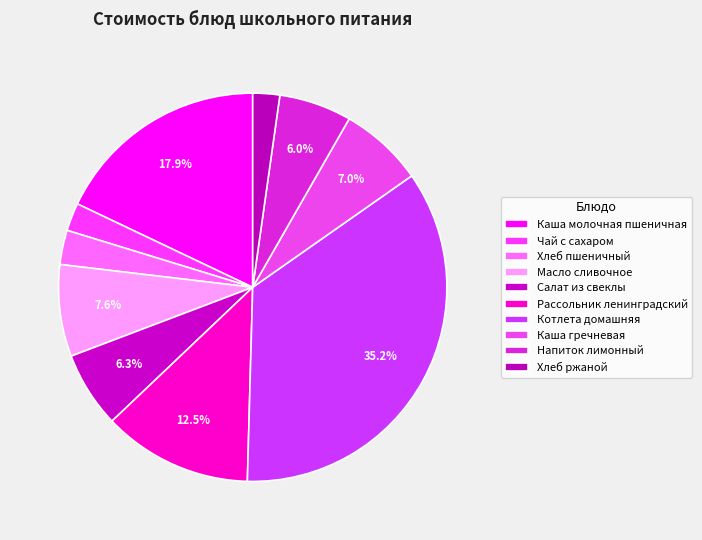

To the nearest percent, what is the difference between the largest and smallest slice percentages?

33%